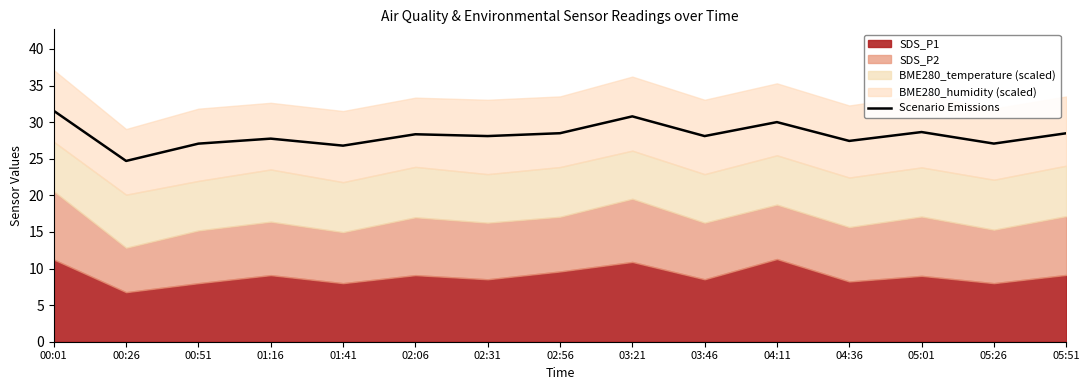

What is the sum of all values?

423.3